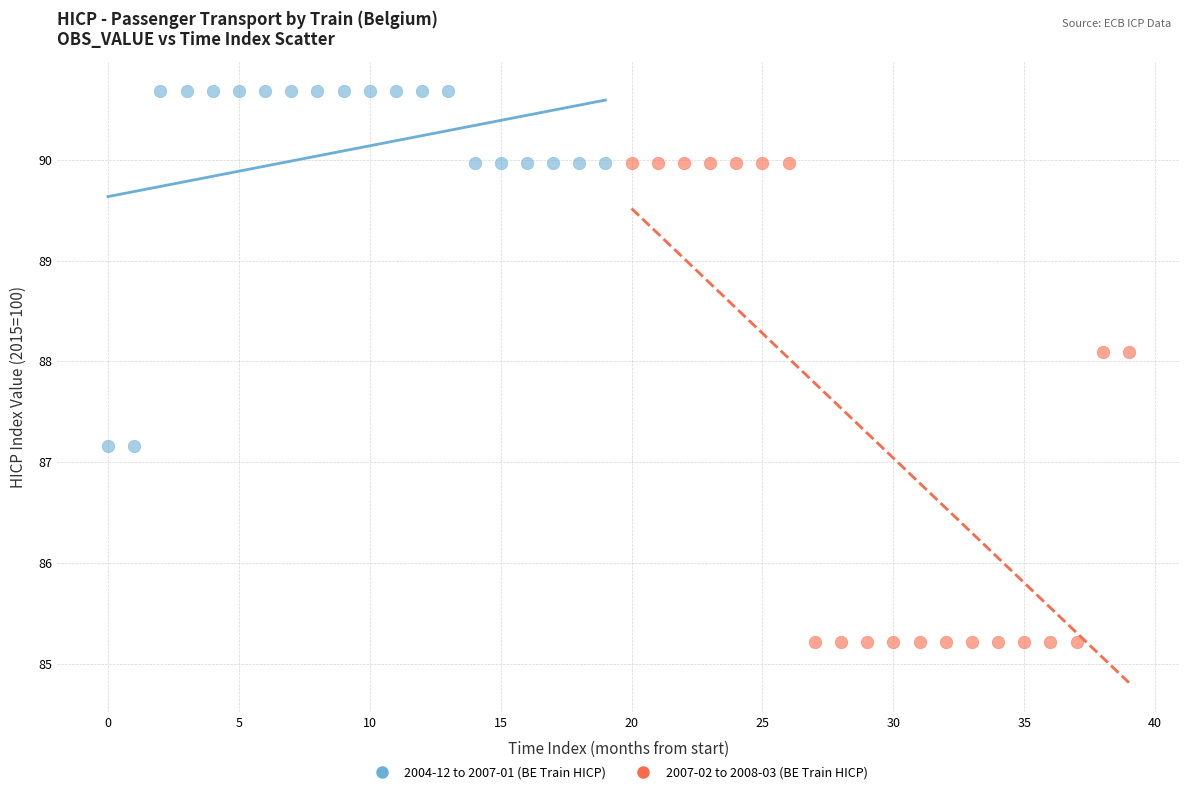

Which series has the widest spread of Y values?

2007-02 to 2008-03 (BE Train HICP)